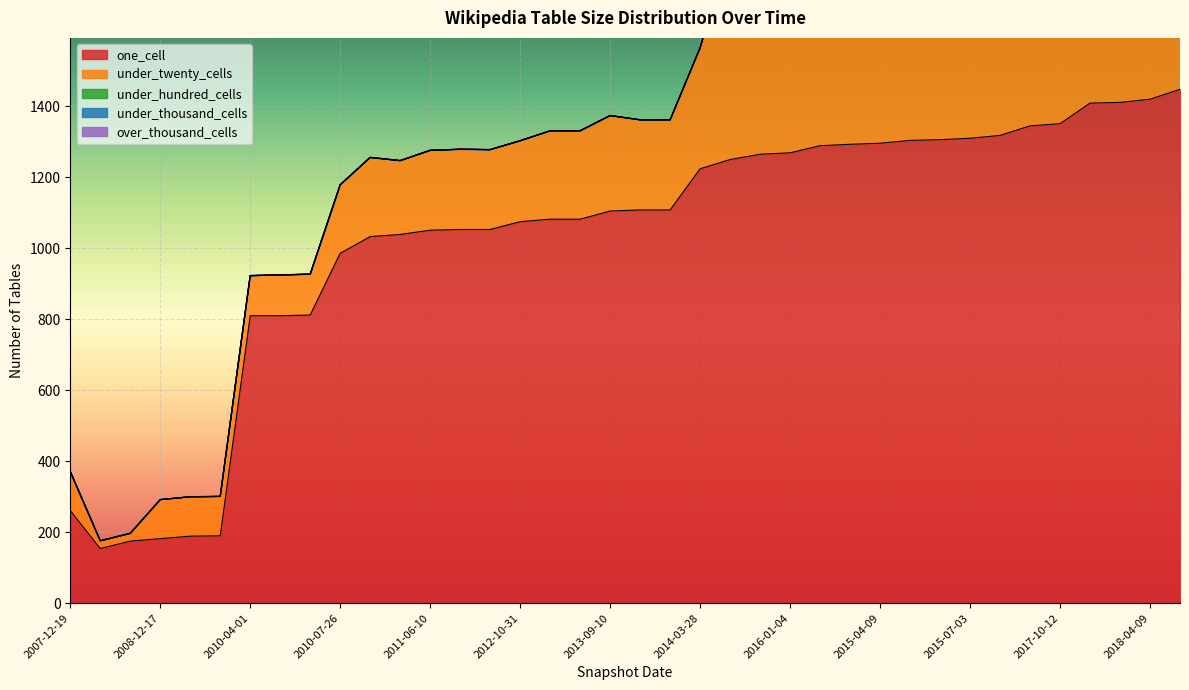

Count the number of categories in the chart.

38